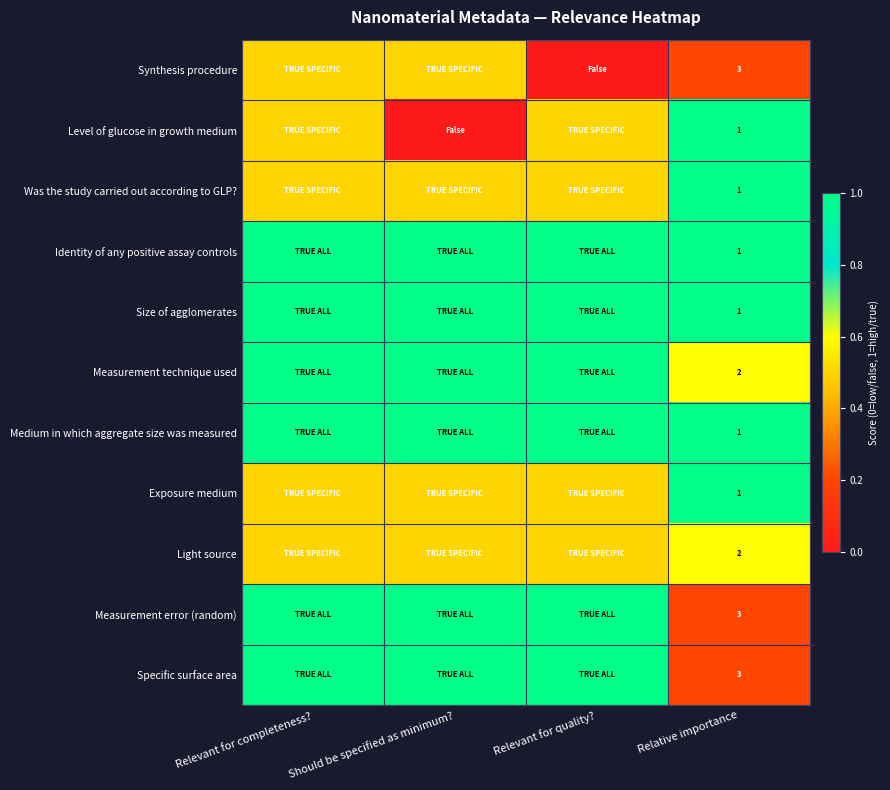

What is the total value across all series at Relative importance?

19.0